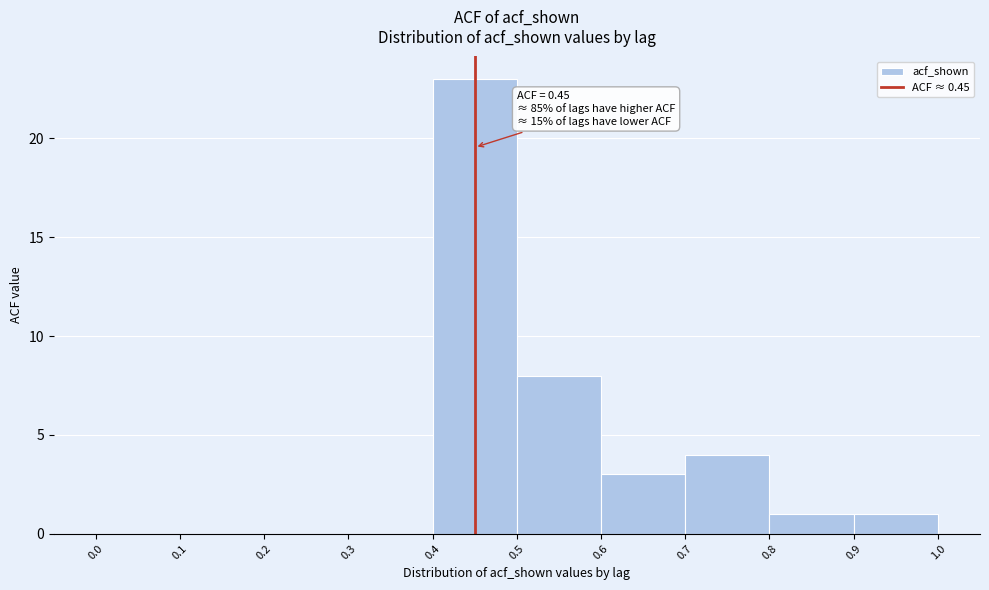

Which range on the x-axis has the tallest bar?

0.4 to 0.5